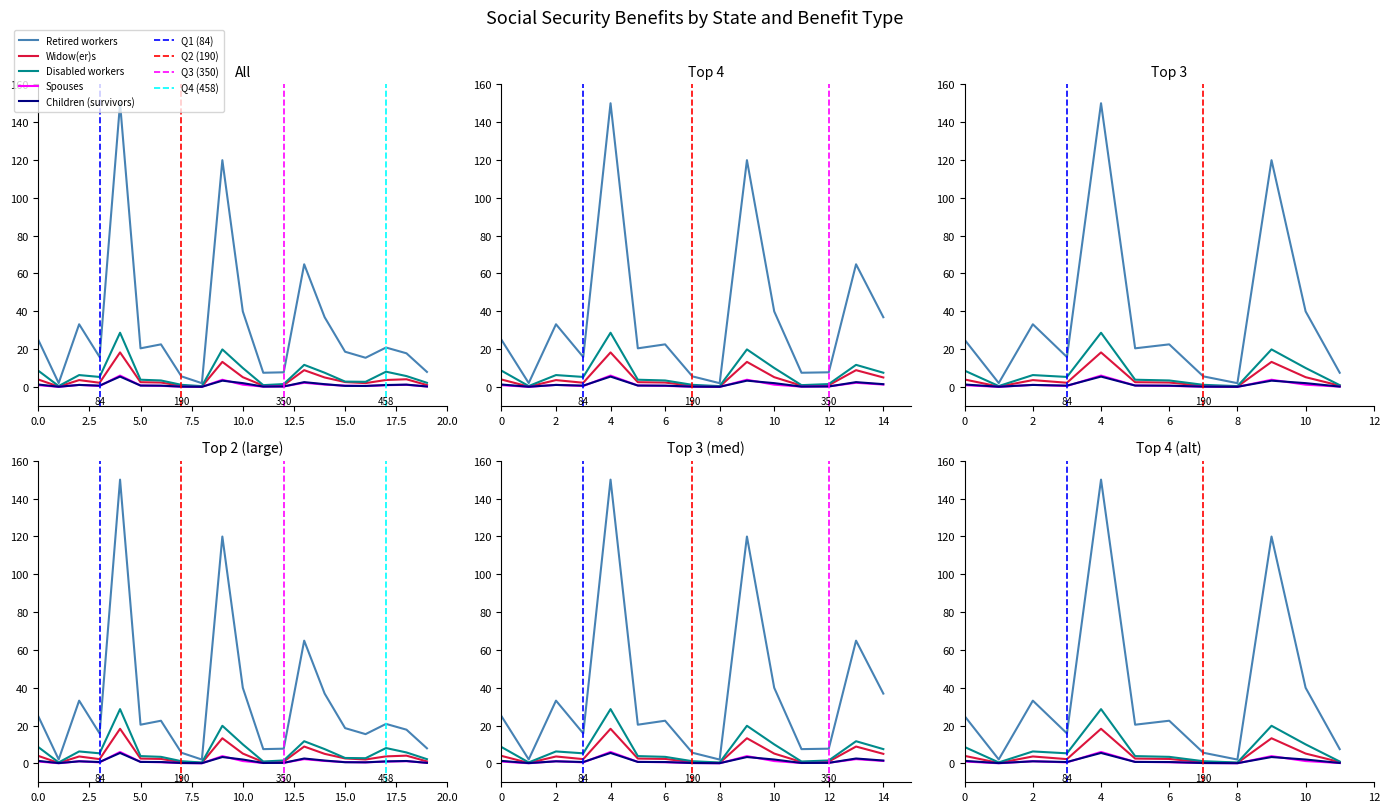

True or false: Disabled workers and Widow(er)s cross at least once.

False